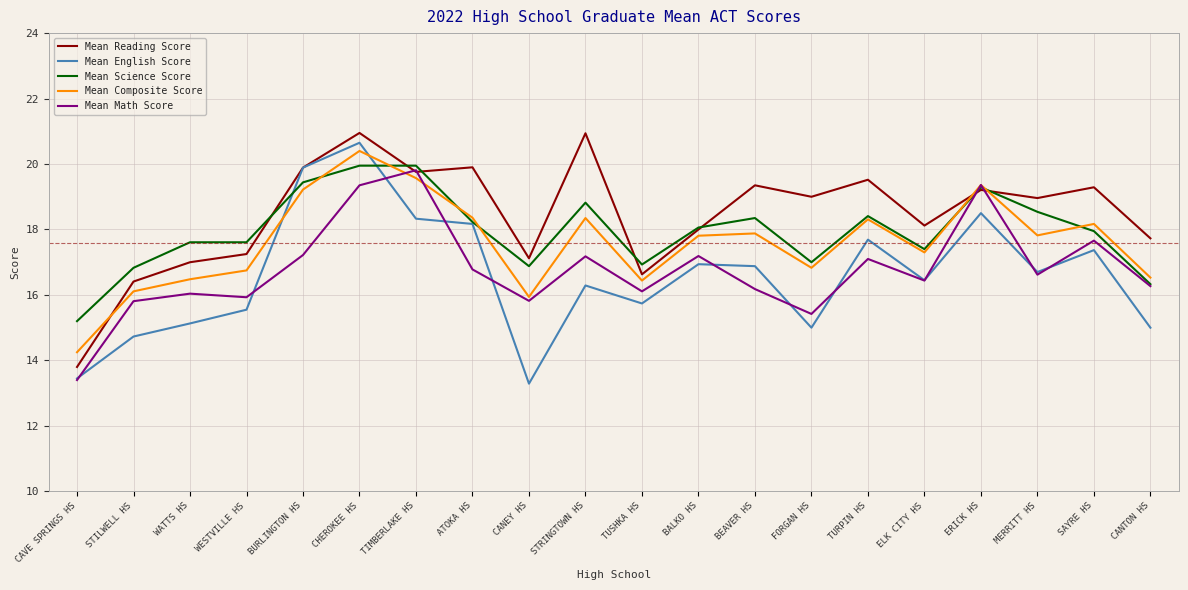

At which label does Mean Reading Score reach its minimum?

CAVE SPRINGS HS